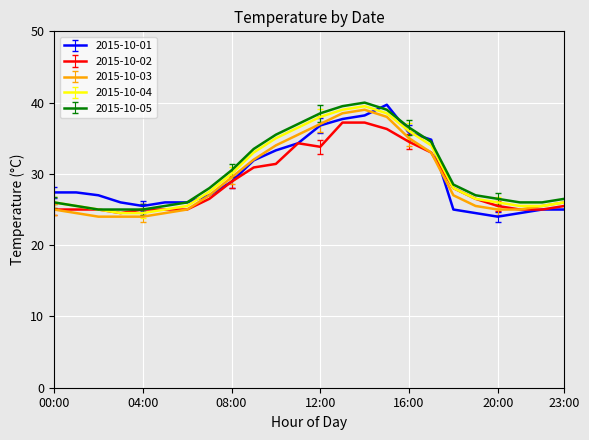

How many lines are shown in the chart?

5